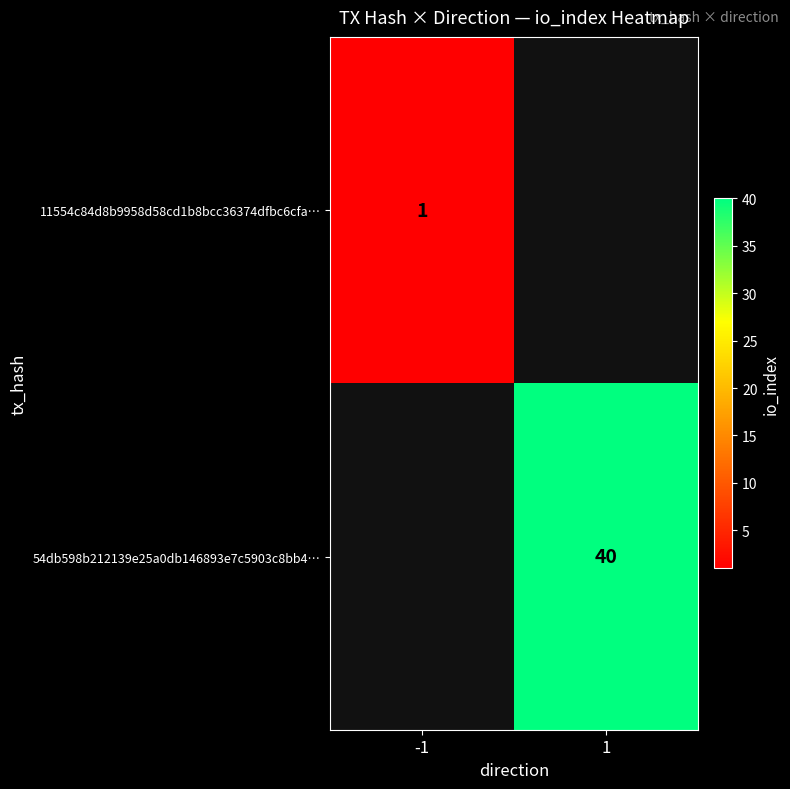

True or false: 11554c84d8b9958d58cd1b8bcc36374dfbc6cfa… has a value of 1 at -1.

True